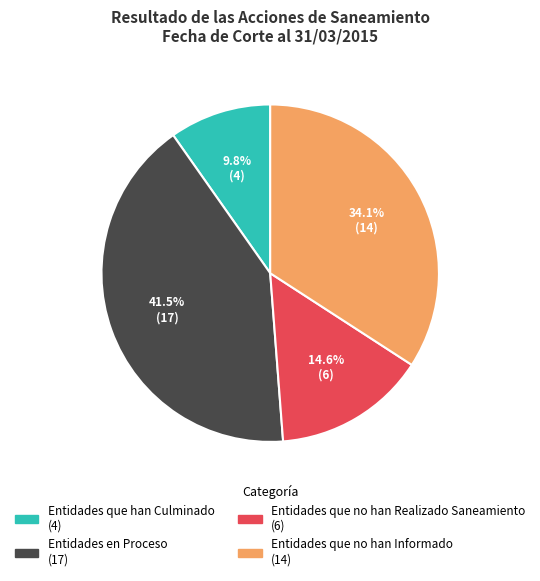

To the nearest percent, what percentage of the pie is Entidades que no han Informado?

34%